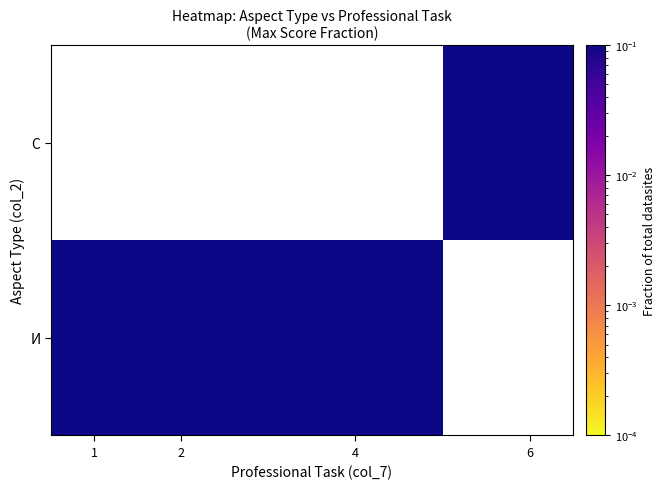

List the series in order of their peak value, lowest first.

И, С